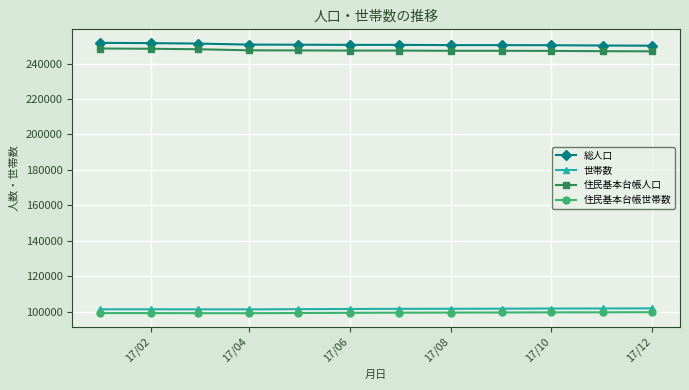

What is the value of the 住民基本台帳人口 point at the 10th from the left?

247114